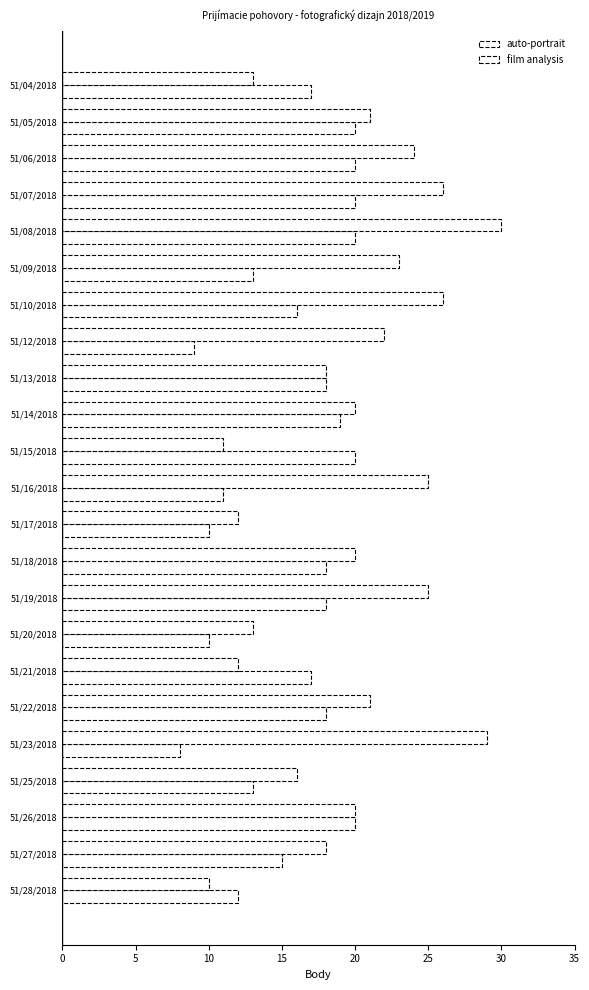

Which series has the largest total across all categories?

film analysis